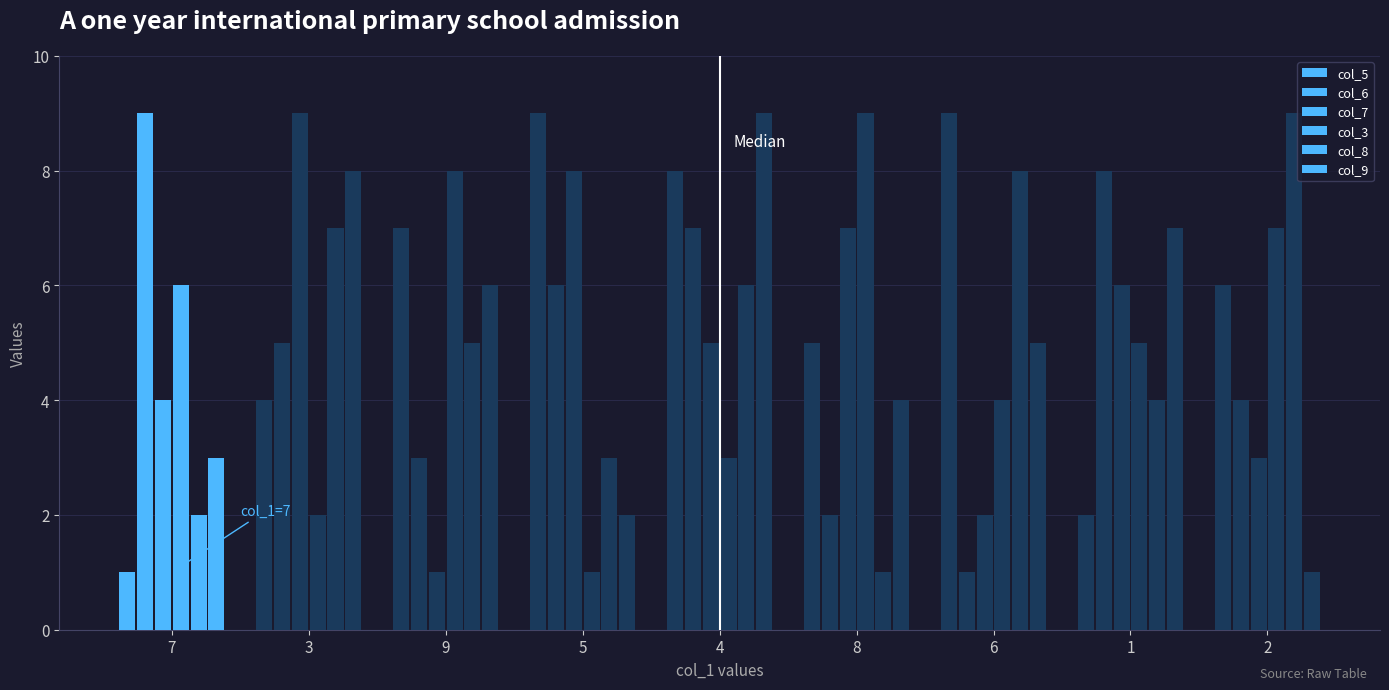

How many values in the col_7 series are below 5?

4